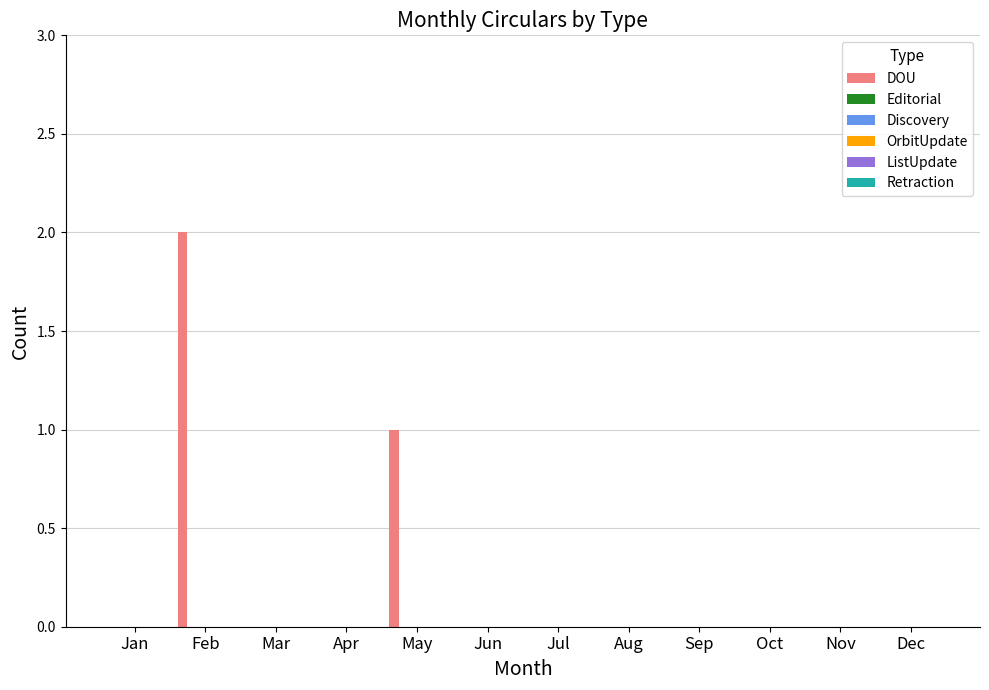

How many data points does each series have?

12